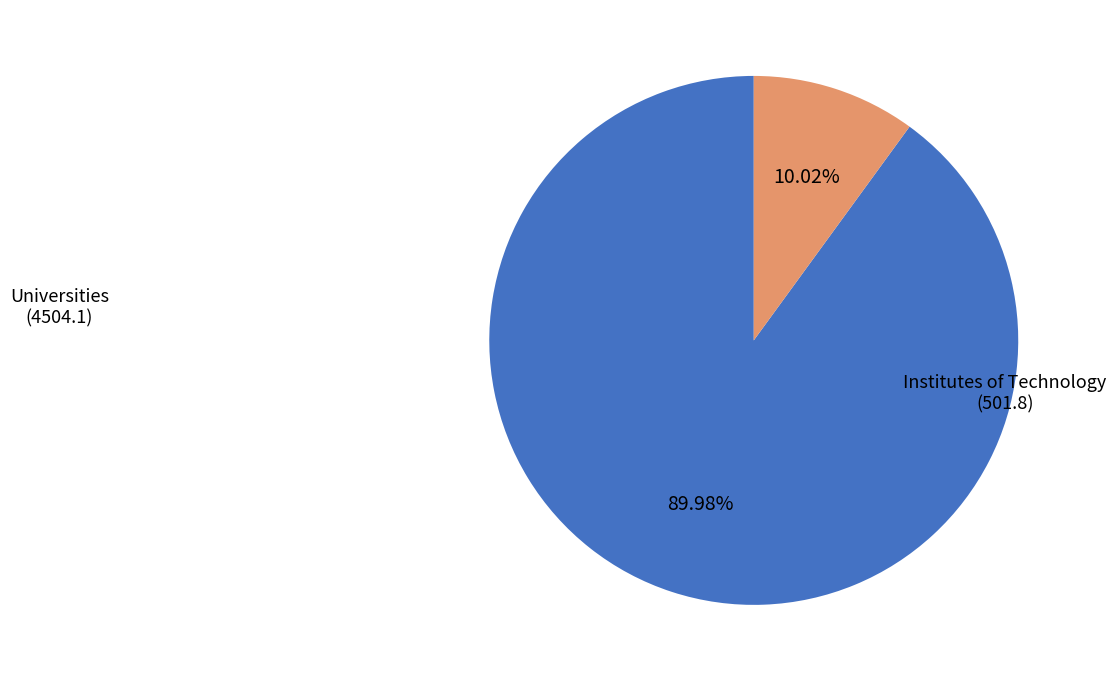

Count the number of slices in the pie.

2